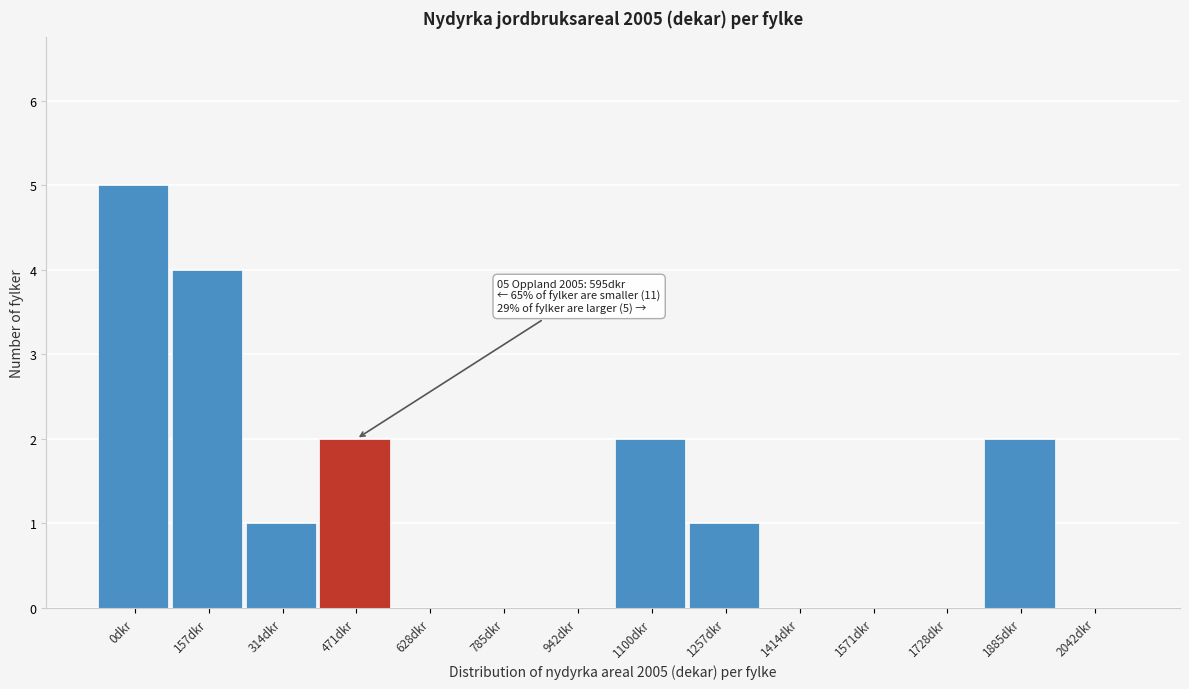

Reading left to right, extract all data points from this chart.

0dkr=5	157dkr=4	314dkr=1	471dkr=2	628dkr=0	785dkr=0	942dkr=0	1100dkr=2	1257dkr=1	1414dkr=0	1571dkr=0	1728dkr=0	1885dkr=2	2042dkr=0